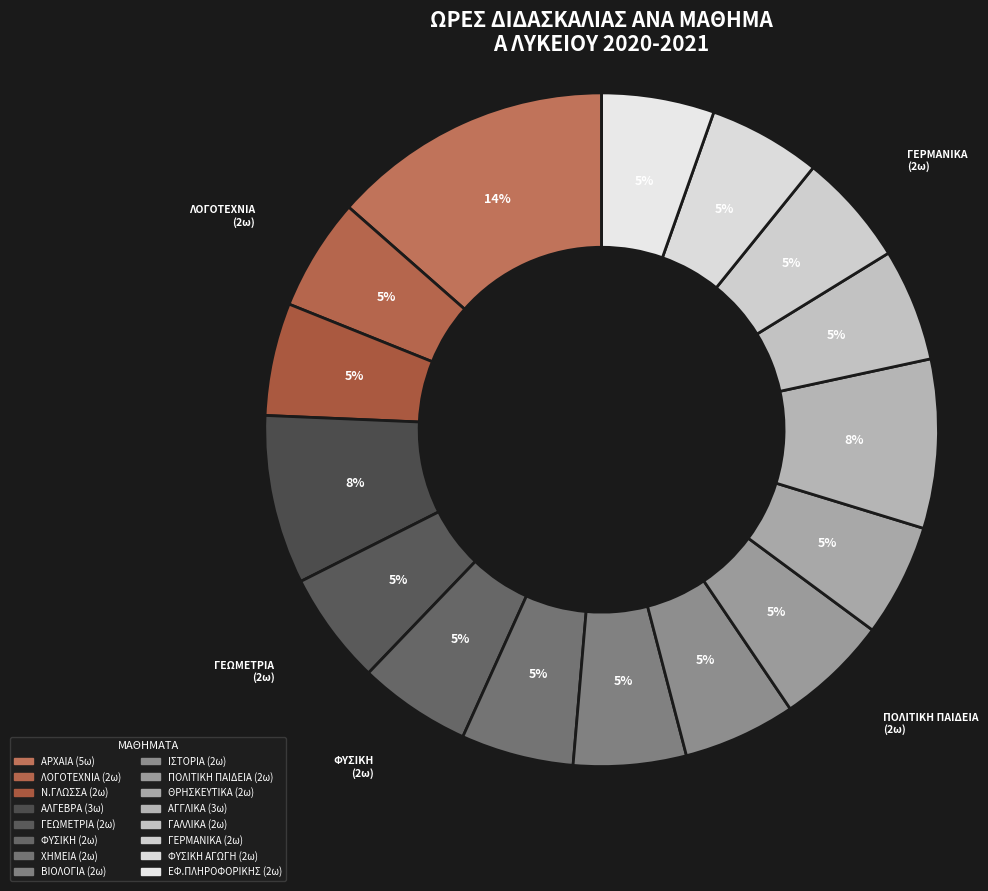

Count the number of slices in the pie.

16